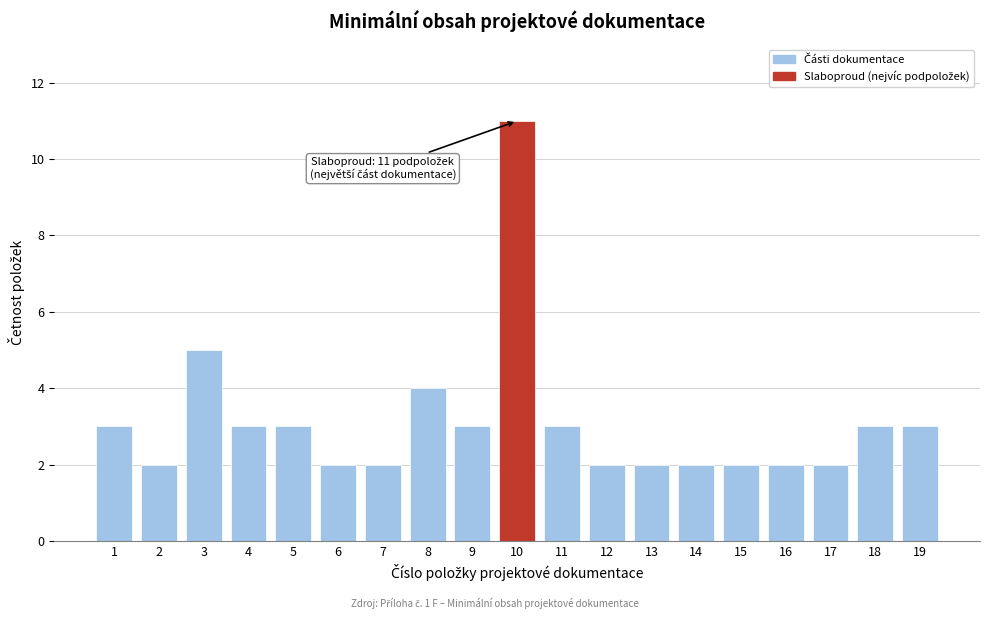

Reading left to right, list all the values displayed in this chart.

3	2	5	3	3	2	2	4	3	11	3	2	2	2	2	2	2	3	3